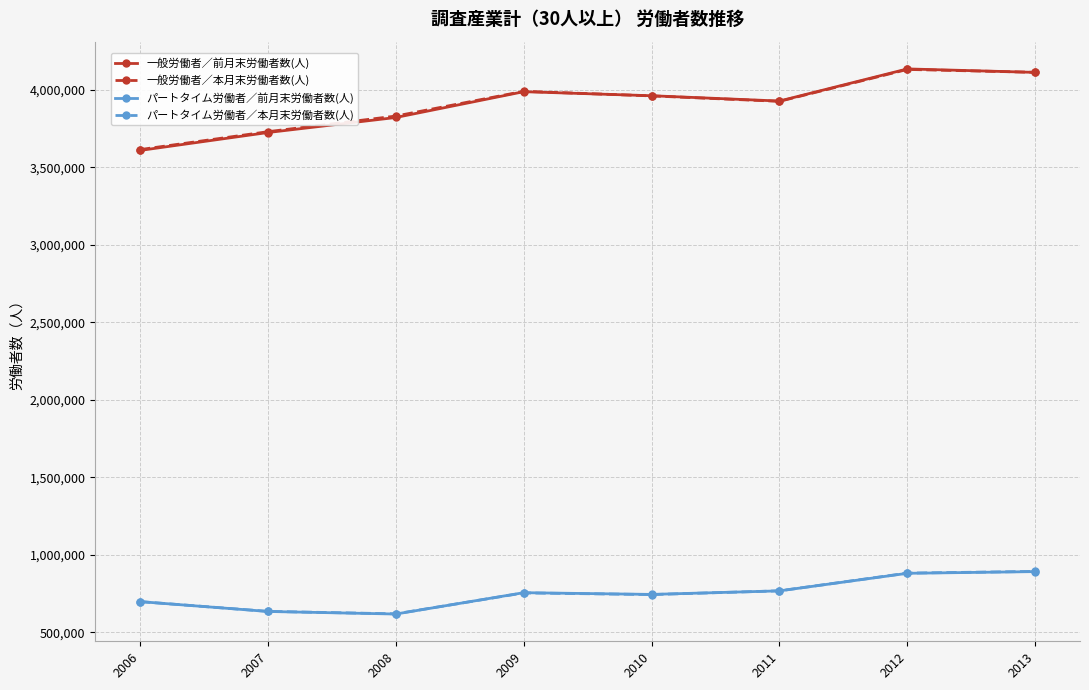

Is it true that 一般労働者／前月末労働者数(人) equals 4135805 at 2012?

True